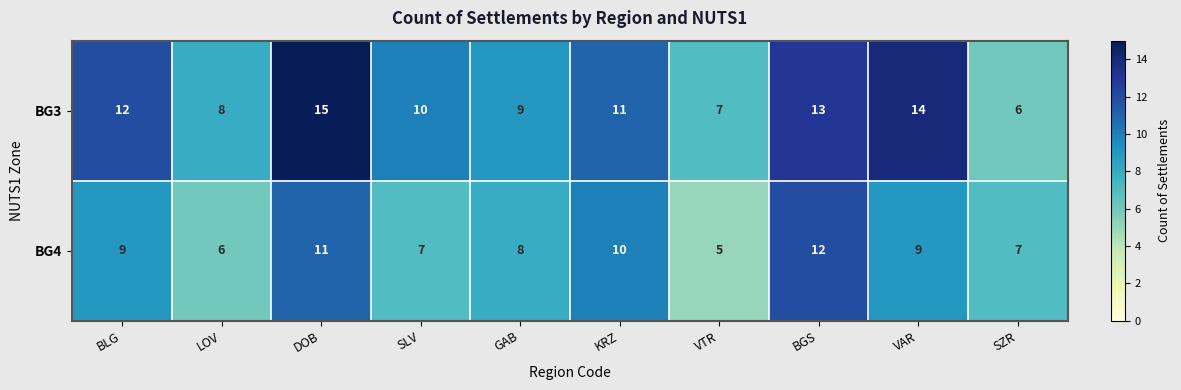

Count the BG4 values in the range 7 to 10.

6